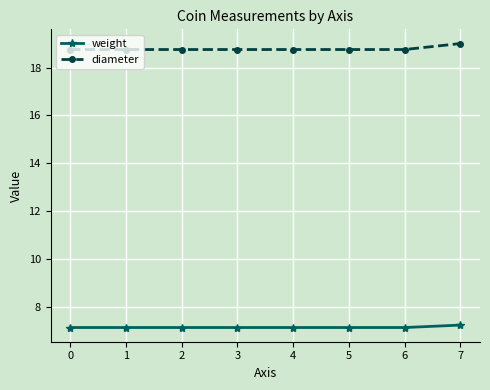

The weight series shows 7.2 at 6. True or false?

True